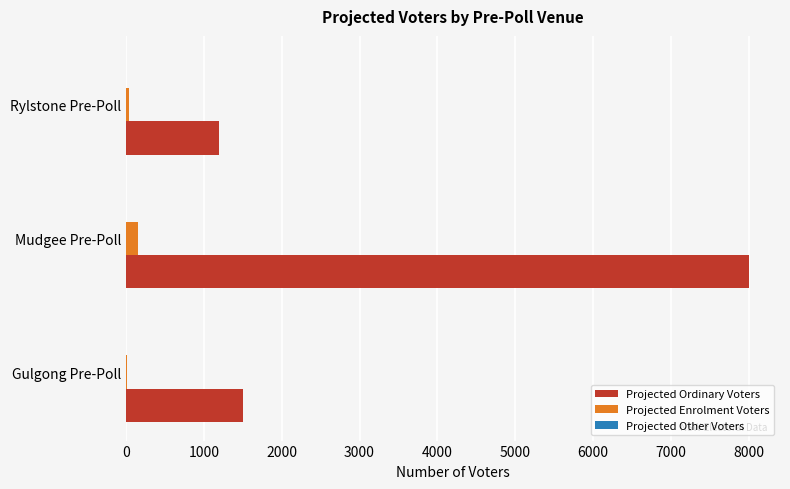

True or false: Projected Ordinary Voters has a value of 1500 at Gulgong Pre-Poll.

True